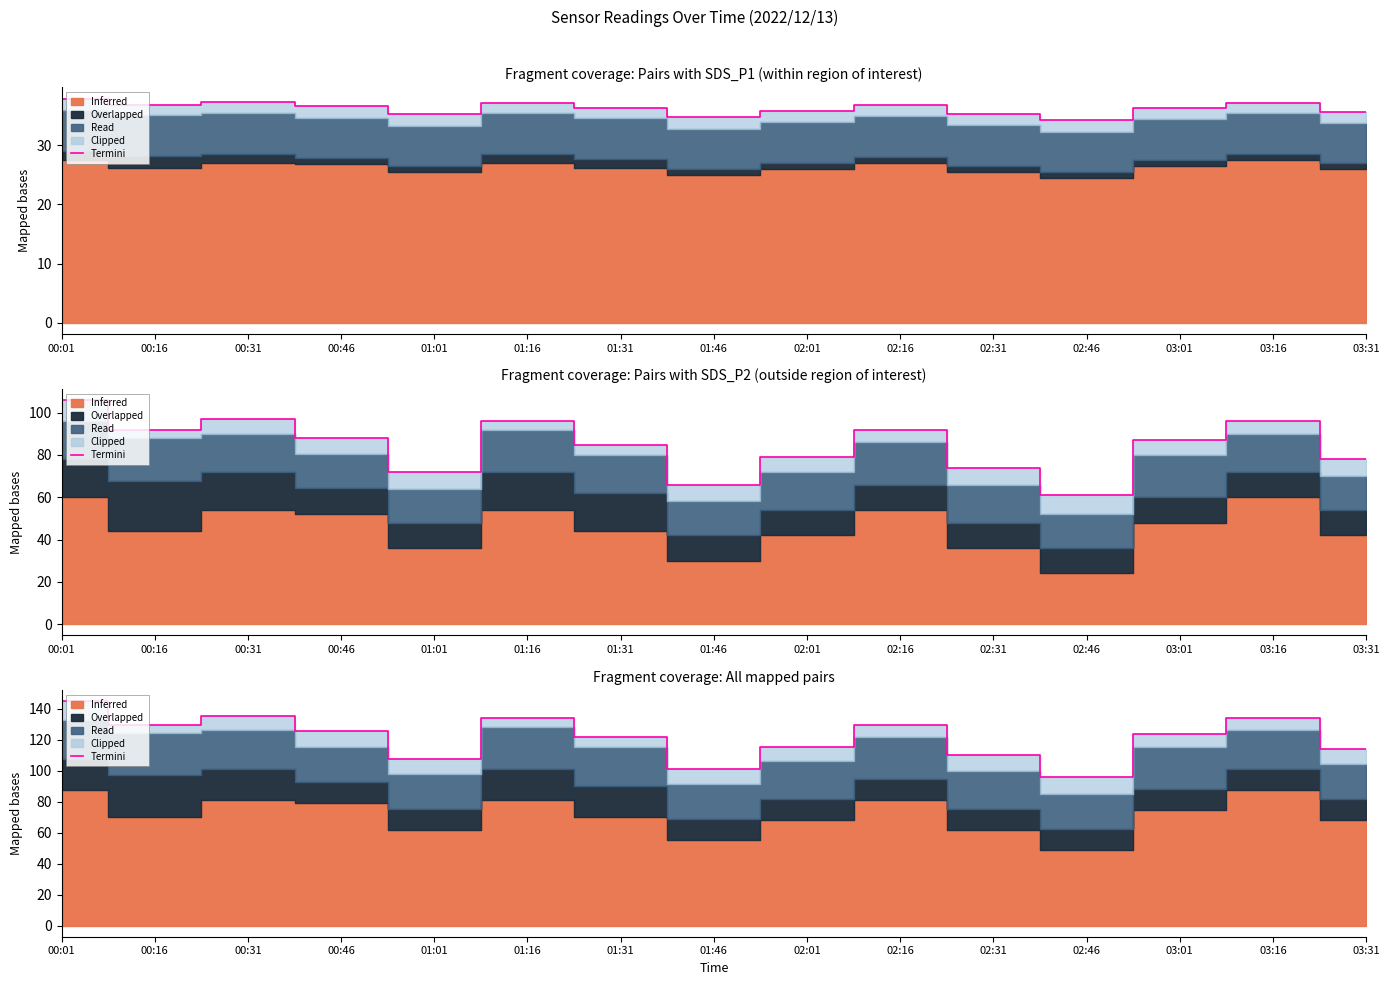

What is the smallest value displayed?

95.7